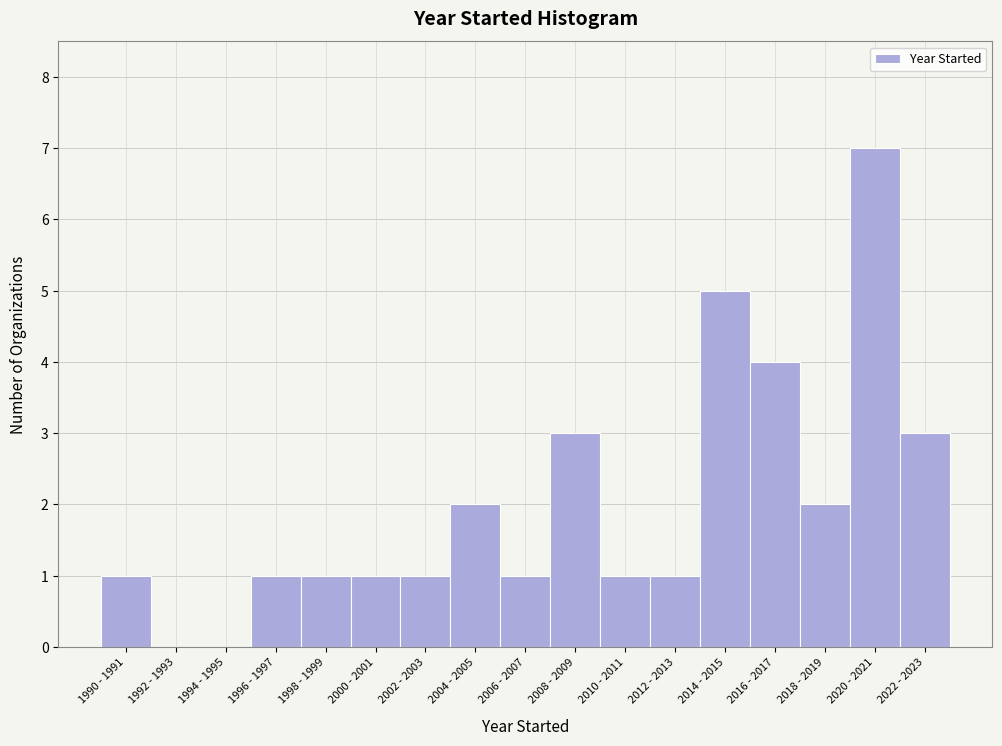

Reading left to right, what are all the values shown in this chart?

1990 - 1991=1	1992 - 1993=0	1994 - 1995=0	1996 - 1997=1	1998 - 1999=1	2000 - 2001=1	2002 - 2003=1	2004 - 2005=2	2006 - 2007=1	2008 - 2009=3	2010 - 2011=1	2012 - 2013=1	2014 - 2015=5	2016 - 2017=4	2018 - 2019=2	2020 - 2021=7	2022 - 2023=3